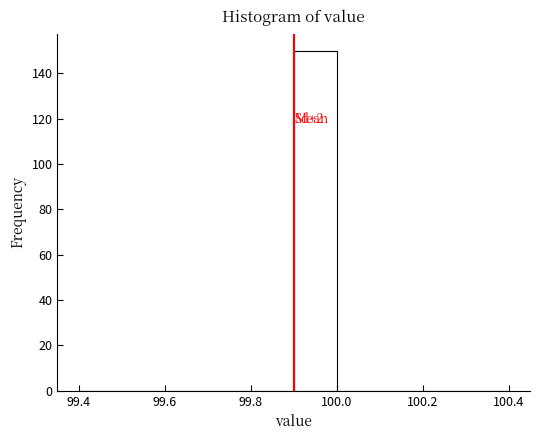

Over which range of the x-axis is the bar tallest?

99.9 to 100.0